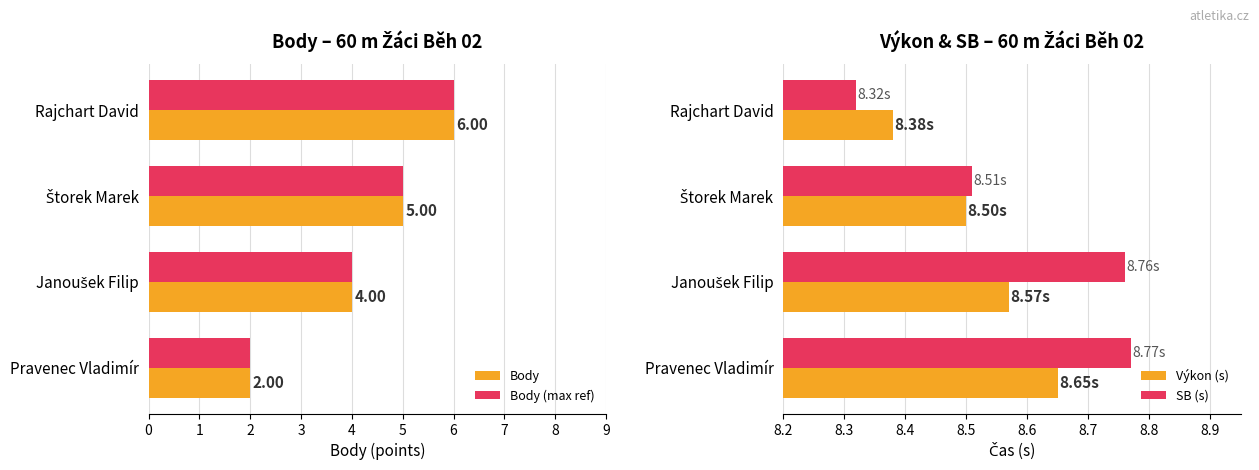

What is the sum of all Body values?

17